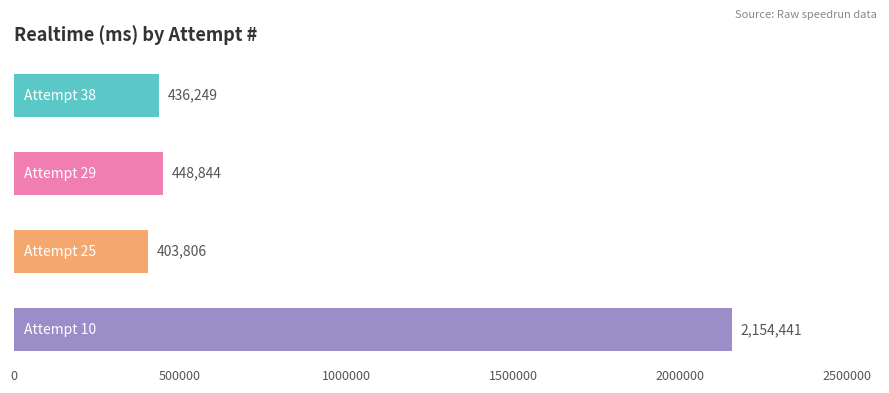

What is the value of the 3rd bar from the top?

403806